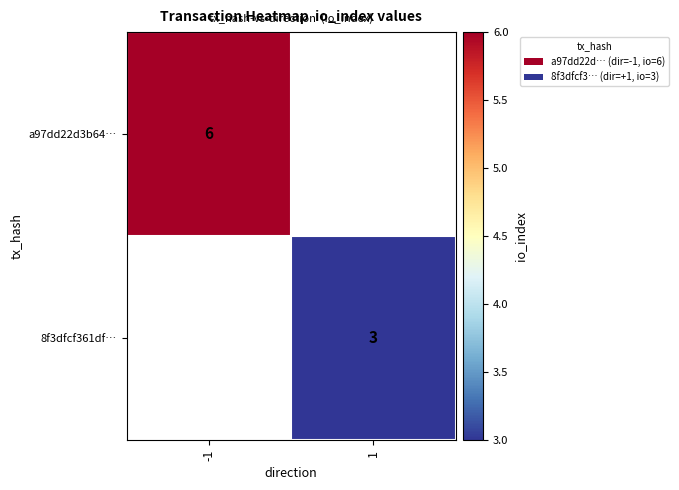

The value of a97dd22d3b64… at -1 is 6. True or false?

True